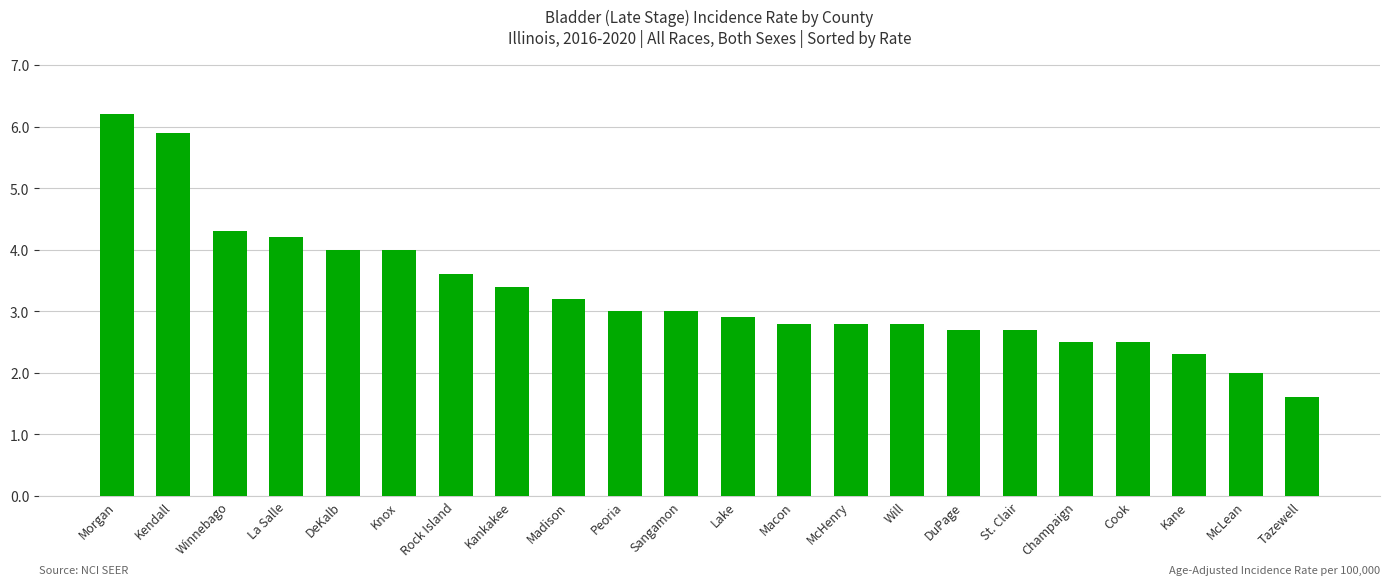

What is the value of the 7th bar from the left?

3.6